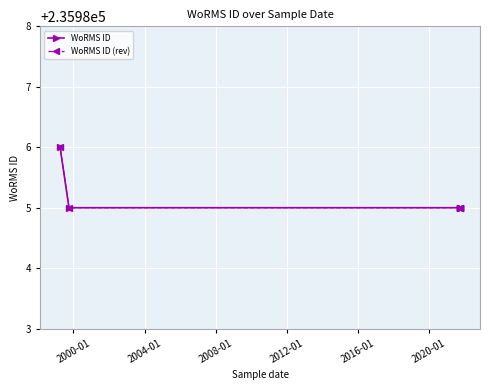

Is this an area chart (filled region under the line)?

No